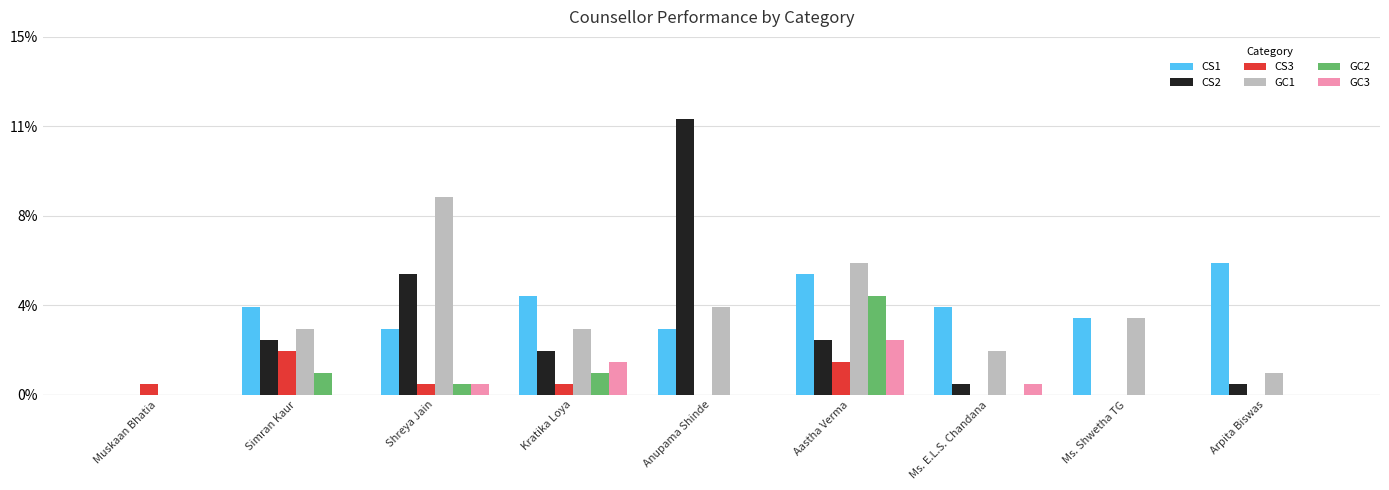

What is the label of the 4th bar from the right?

Aastha Verma